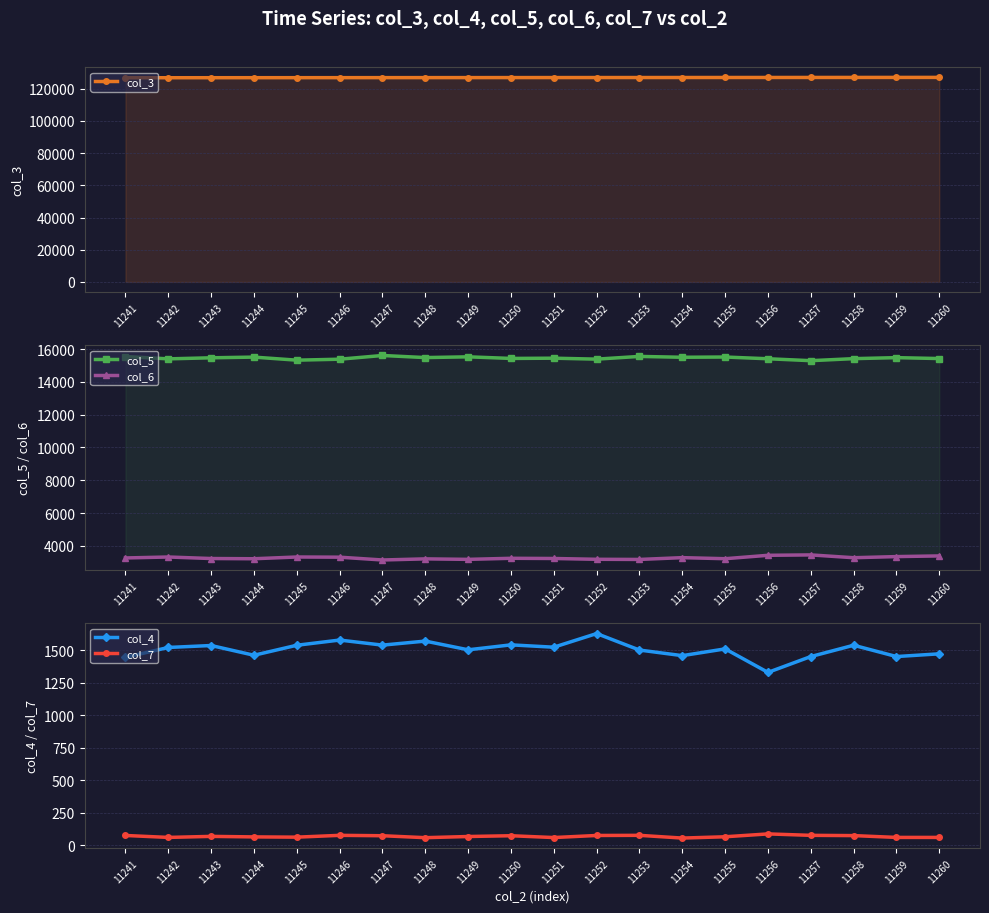

Reading left to right, transcribe all the data shown in this chart.

col_3: 126819	126830	126842	126853	126864	126875	126887	126898	126909	126921	126932	126943	126954	126966	126977	126988	127000	127011	127022	127033
col_5: 15549	15407	15472	15514	15327	15386	15613	15485	15531	15433	15448	15390	15556	15504	15519	15413	15296	15420	15481	15426
col_6: 3257	3315	3222	3209	3315	3304	3133	3201	3171	3236	3224	3175	3166	3276	3211	3419	3443	3271	3340	3381
col_4: 1446	1522	1537	1462	1539	1579	1540	1571	1504	1542	1524	1629	1502	1459	1511	1330	1452	1539	1452	1473
col_7: 74	59	67	63	61	75	72	57	66	72	58	74	75	54	64	86	75	73	59	59